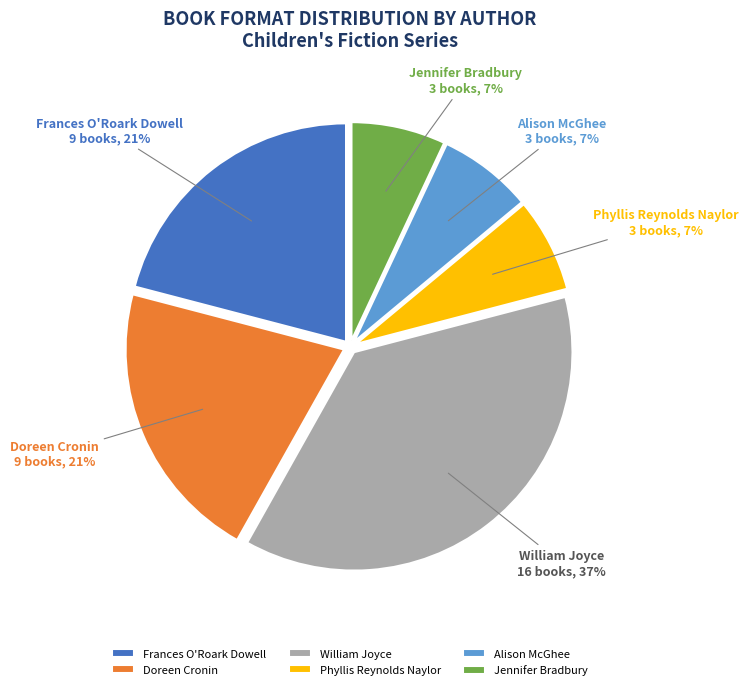

What is the ratio of the value at William Joyce to the value at Phyllis Reynolds Naylor?

5.3